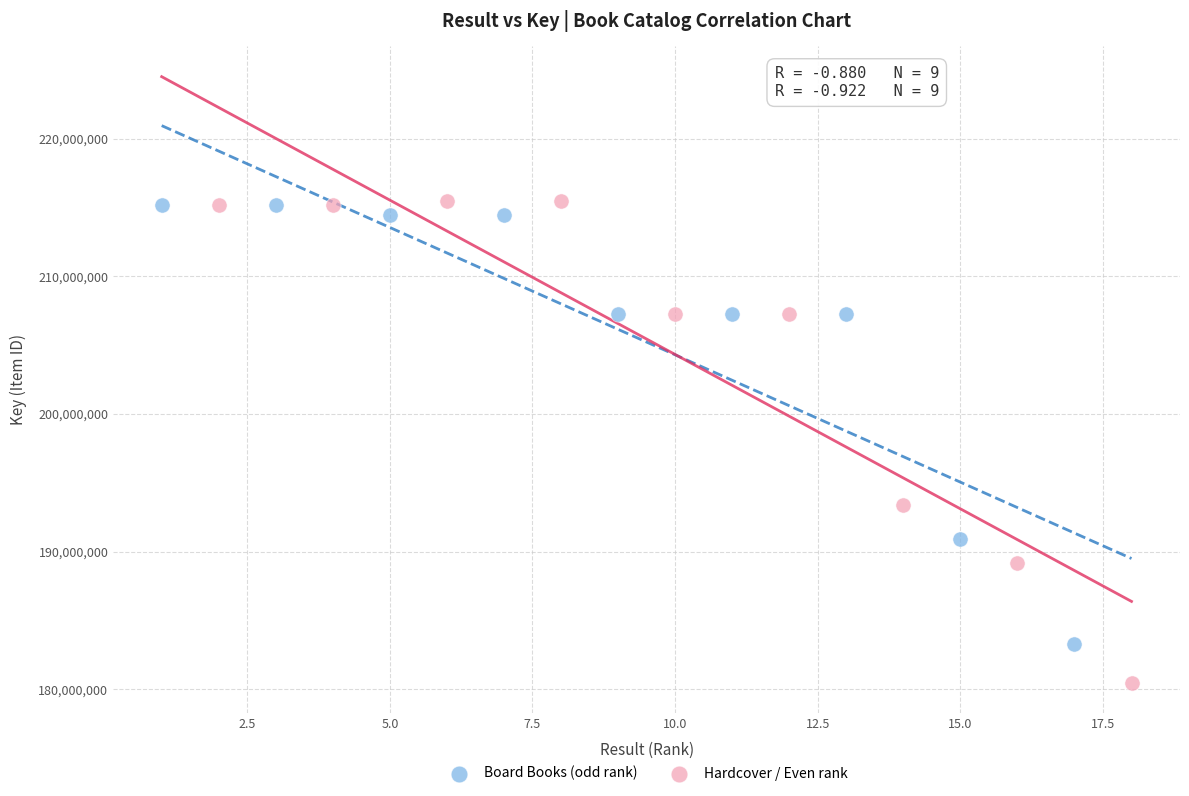

Which series has the widest spread of Y values?

Hardcover / Even rank